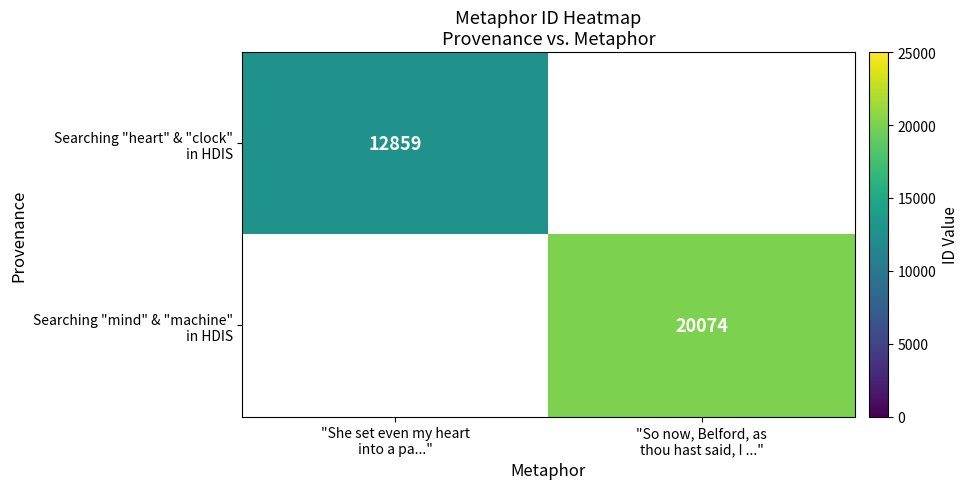

List the series in order of their peak value, lowest first.

Searching "heart" & "clock" in HDIS, Searching "mind" & "machine" in HDIS